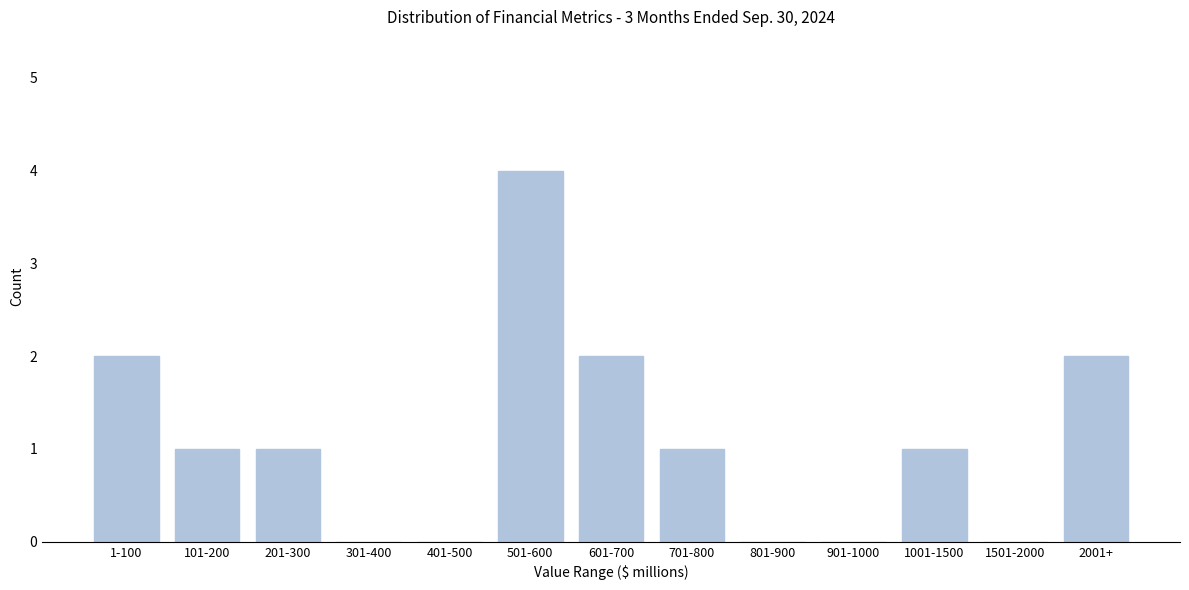

Reading left to right, what are all the values shown in this chart?

1-100=2	101-200=1	201-300=1	301-400=0	401-500=0	501-600=4	601-700=2	701-800=1	801-900=0	901-1000=0	1001-1500=1	1501-2000=0	2001+=2